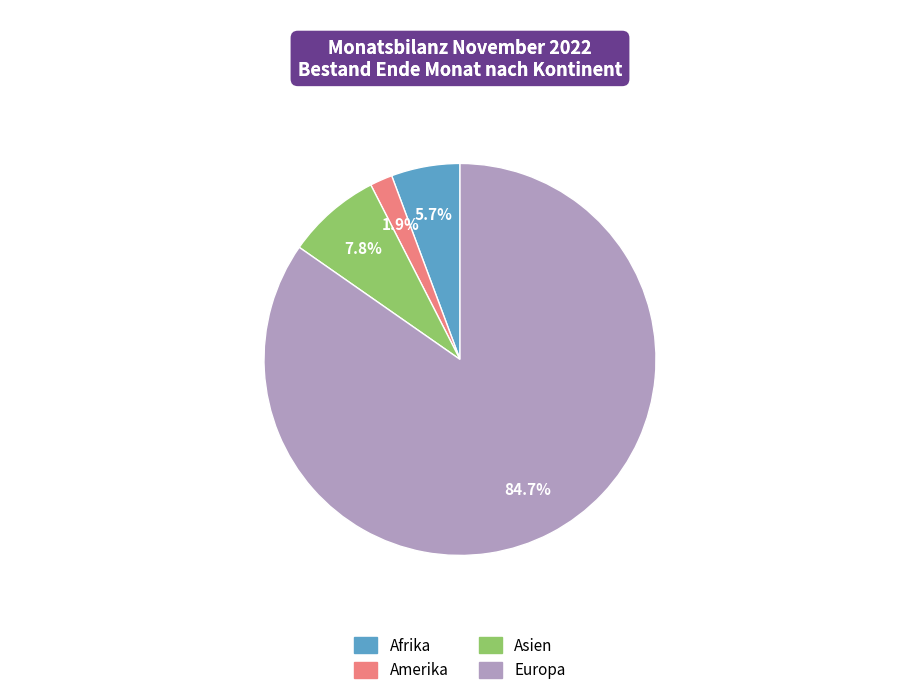

Count the number of slices in the pie.

4